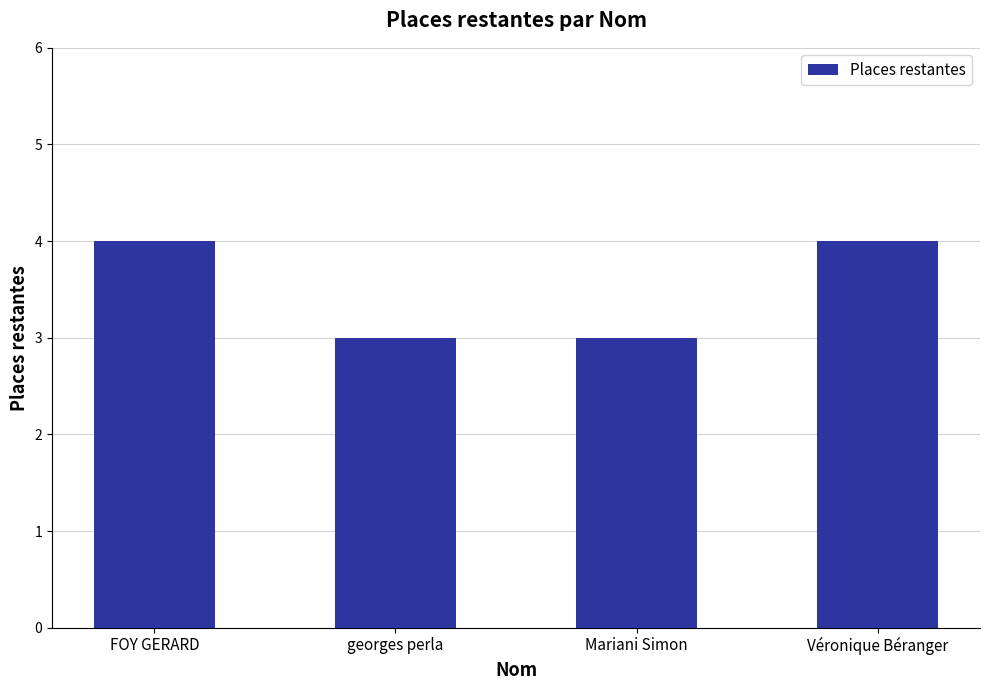

Is it true that the value at FOY GERARD is 4?

True